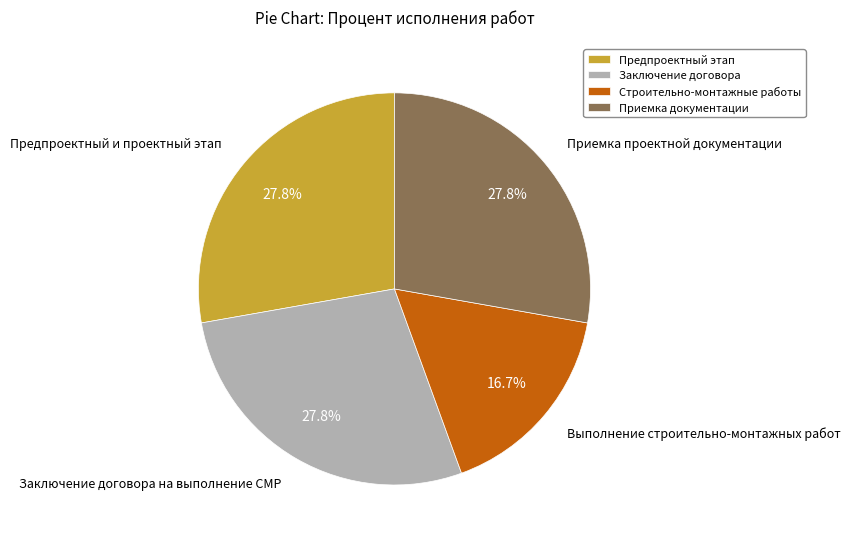

Do Приемка документации and Строительно-монтажные работы together represent more than half of the pie?

No